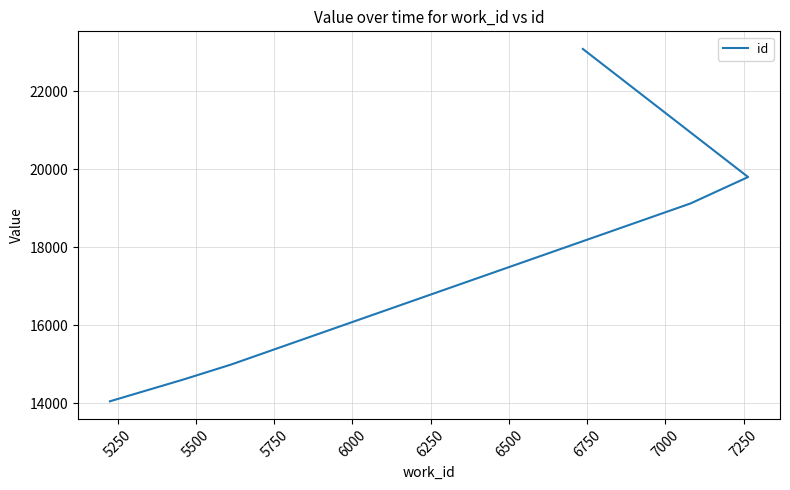

True or false: the data has more than 1 interior local peaks.

False